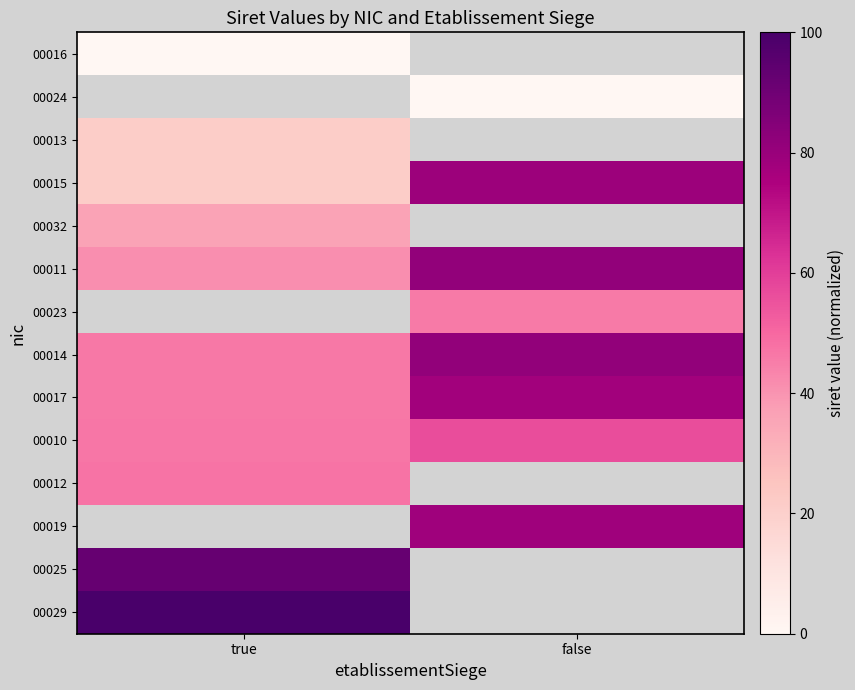

Which series changed the most between true and false?

00015